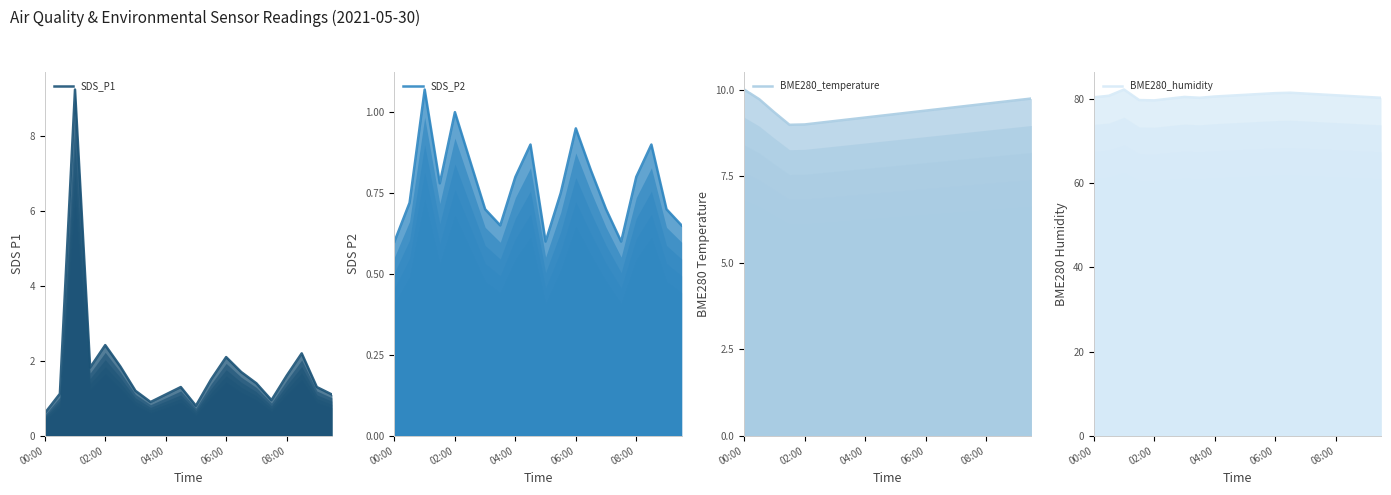

Reading right to left, transcribe all the data shown in this chart.

SDS_P1: 1.1	1.3	2.2	1.6	0.9	1.4	1.7	2.1	1.5	0.8	1.3	1.1	0.9	1.2	1.9	2.4	1.8	9.2	1.1	0.6
SDS_P2: 0.7	0.7	0.9	0.8	0.6	0.7	0.8	0.9	0.8	0.6	0.9	0.8	0.7	0.7	0.8	1.0	0.8	1.1	0.7	0.6
BME280_temperature: 9.8	9.7	9.7	9.6	9.6	9.5	9.4	9.4	9.3	9.3	9.2	9.2	9.2	9.1	9.1	9.0	9.0	9.3	9.7	10.0
BME280_humidity: 80.3	80.5	80.7	80.9	81.1	81.3	81.5	81.4	81.2	81.0	80.8	80.6	80.3	80.5	80.1	79.7	79.8	82.3	80.8	80.4